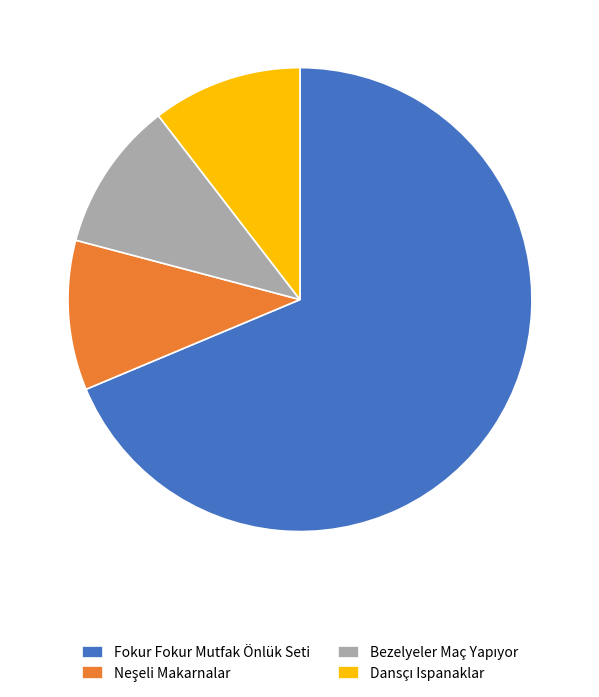

Which slice is the largest?

Fokur Fokur Mutfak Önlük Seti